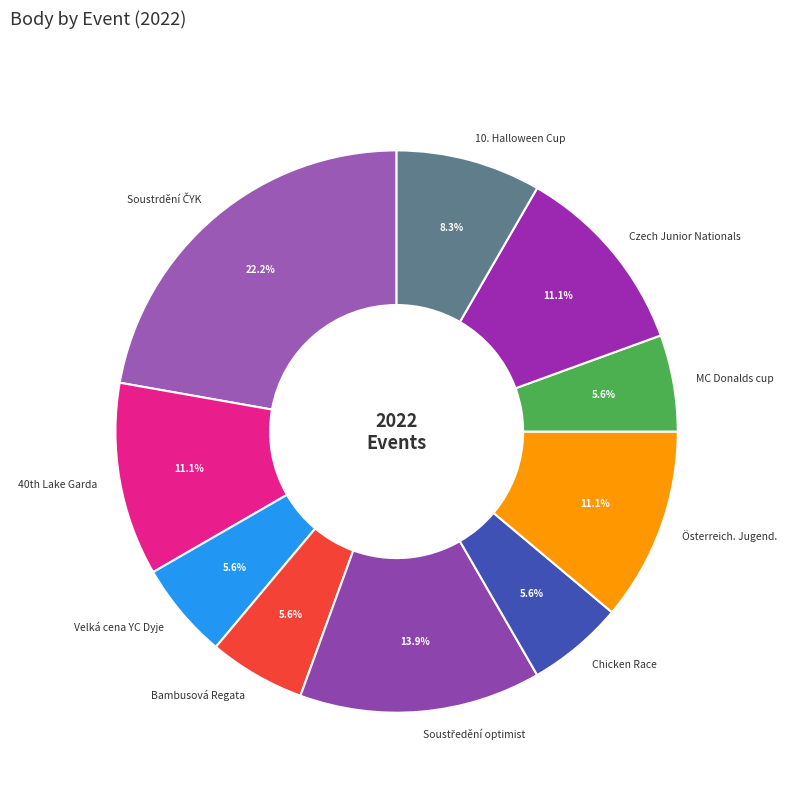

What is the ratio of the value at Chicken Race to the value at Österreich. Jugend.?

0.5